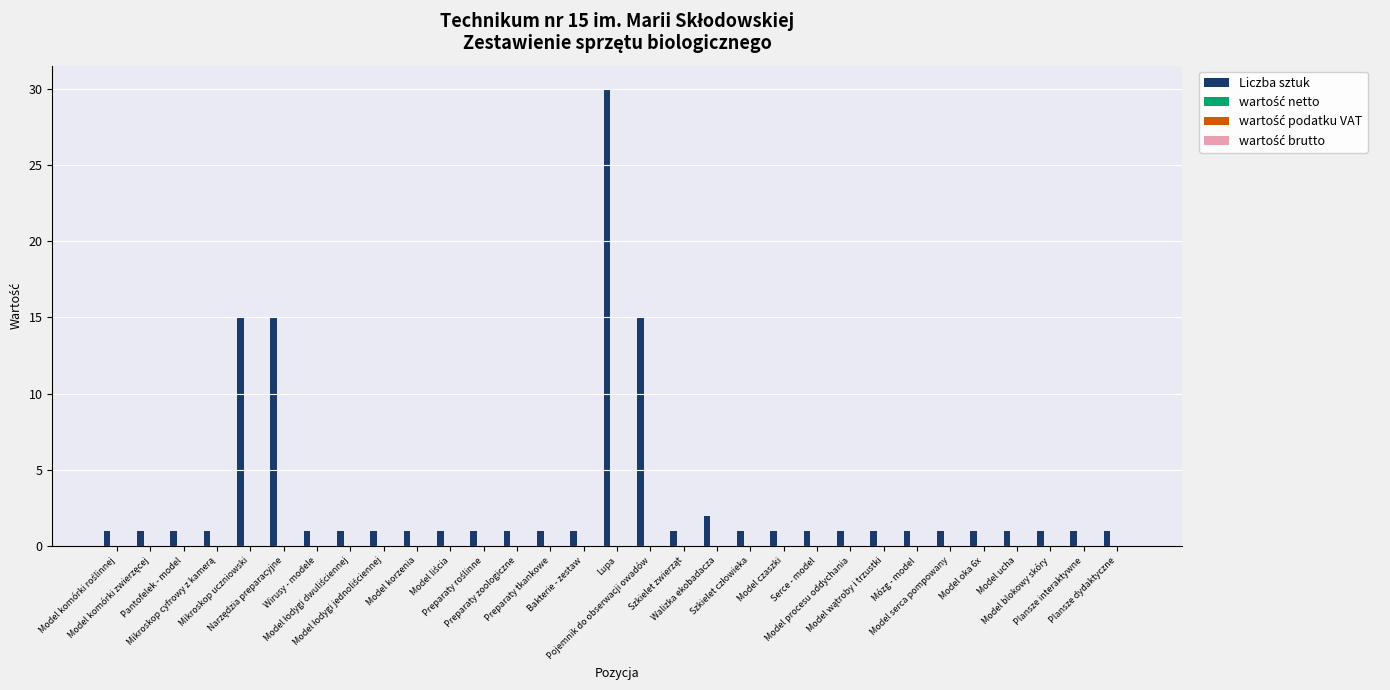

What is the maximum value shown in the chart?

30